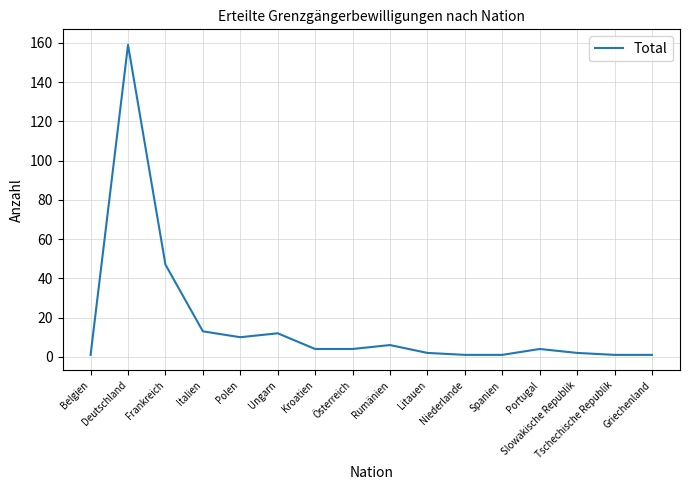

Reading left to right, extract all data points from this chart.

Belgien=1	Deutschland=159	Frankreich=47	Italien=13	Polen=10	Ungarn=12	Kroatien=4	Österreich=4	Rumänien=6	Litauen=2	Niederlande=1	Spanien=1	Portugal=4	Slowakische Republik=2	Tschechische Republik=1	Griechenland=1